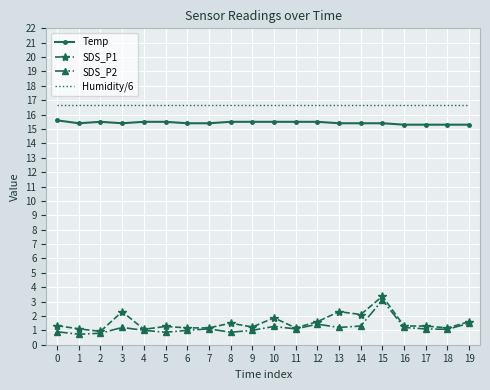

At 13, list the series in order from smallest to largest.

SDS_P2, SDS_P1, Temp, Humidity/6